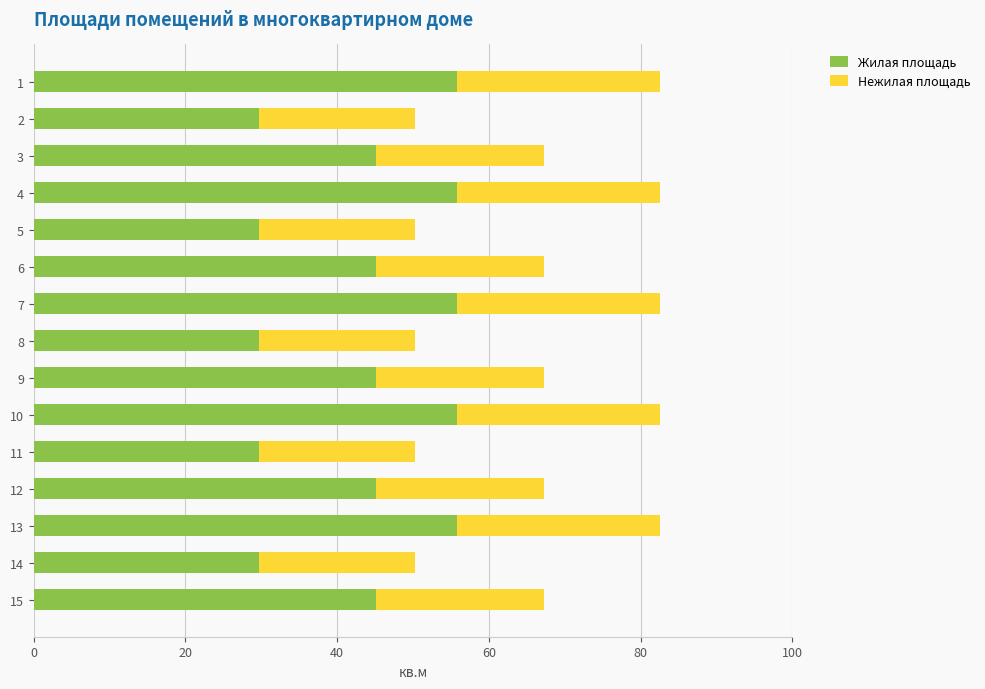

The Жилая площадь series shows 40.7 at 5. True or false?

False